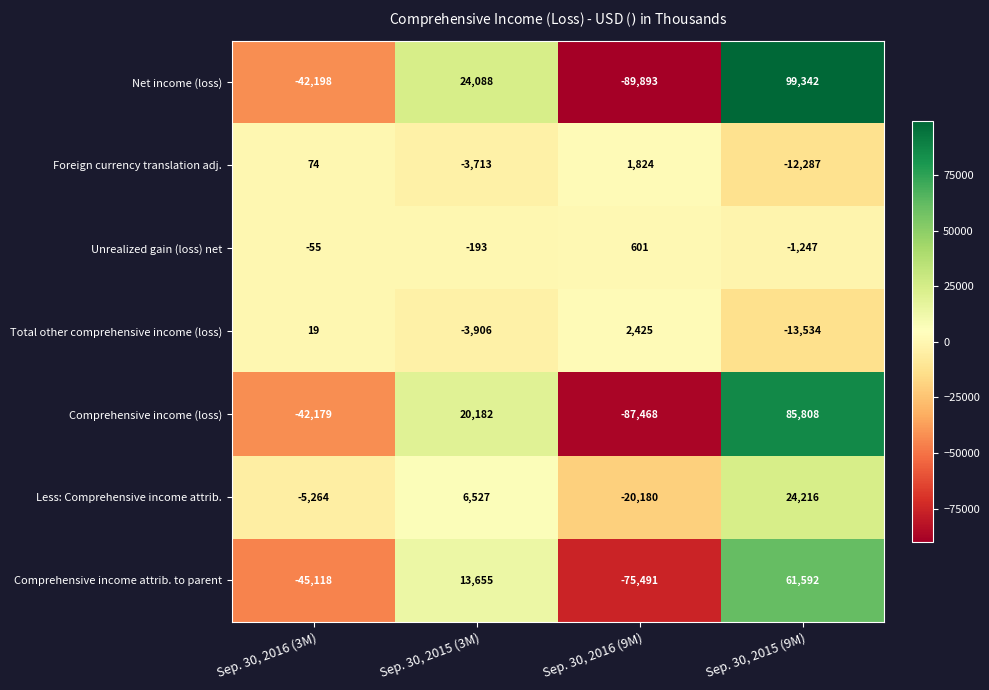

Is the value of Less: Comprehensive income attrib. at Sep. 30, 2015 (3M) greater than the value of Comprehensive income attrib. to parent at Sep. 30, 2016 (3M)?

Yes